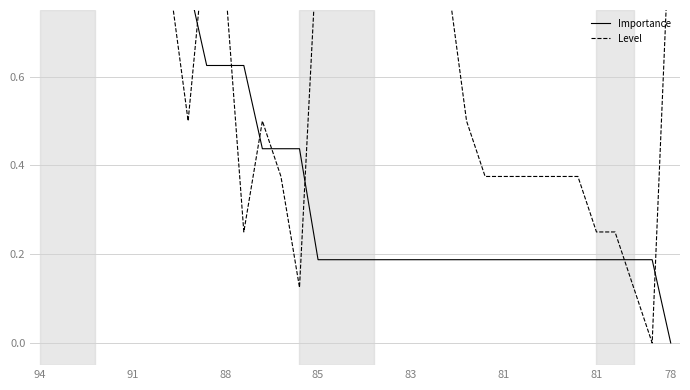

How many distinct data groups are displayed?

2